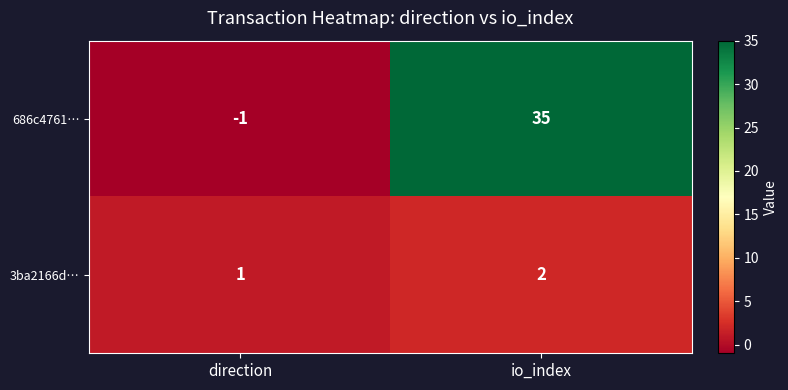

Rank the series by their average value, from lowest to highest.

3ba2166d…, 686c4761…